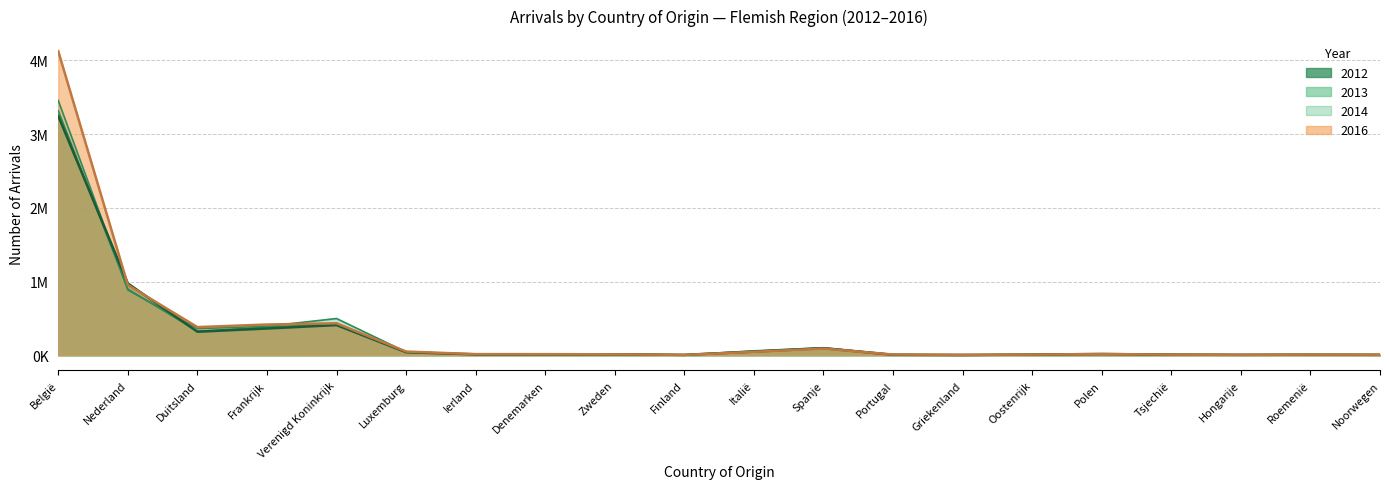

Reading left to right, list all the values displayed in this chart.

2012: België=3245745	Nederland=973922	Duitsland=318946	Frankrijk=362739	Verenigd Koninkrijk=409380	Luxemburg=40998	Ierland=11848	Denemarken=11560	Zweden=12604	Finland=5433	Italië=49098	Spanje=95399	Portugal=6024	Griekenland=3835	Oostenrijk=8986	Polen=16385	Tsjechië=8529	Hongarije=6379	Roemenië=7589	Noorwegen=5665
2013: België=3317395	Nederland=898443	Duitsland=325510	Frankrijk=380290	Verenigd Koninkrijk=432545	Luxemburg=40926	Ierland=11120	Denemarken=13140	Zweden=11942	Finland=4947	Italië=50888	Spanje=97574	Portugal=7025	Griekenland=3757	Oostenrijk=8808	Polen=17958	Tsjechië=7465	Hongarije=6191	Roemenië=7824	Noorwegen=6378
2014: België=3454801	Nederland=885223	Duitsland=361136	Frankrijk=392613	Verenigd Koninkrijk=498338	Luxemburg=44234	Ierland=12331	Denemarken=12918	Zweden=11600	Finland=4192	Italië=59522	Spanje=101934	Portugal=8485	Griekenland=4937	Oostenrijk=8983	Polen=16741	Tsjechië=7829	Hongarije=5034	Roemenië=6884	Noorwegen=6717
2016: België=4123937	Nederland=952828	Duitsland=381604	Frankrijk=416983	Verenigd Koninkrijk=433705	Luxemburg=50059	Ierland=15120	Denemarken=14622	Zweden=12722	Finland=4585	Italië=46270	Spanje=90356	Portugal=9503	Griekenland=5636	Oostenrijk=8539	Polen=17151	Tsjechië=8142	Hongarije=5223	Roemenië=8053	Noorwegen=7113